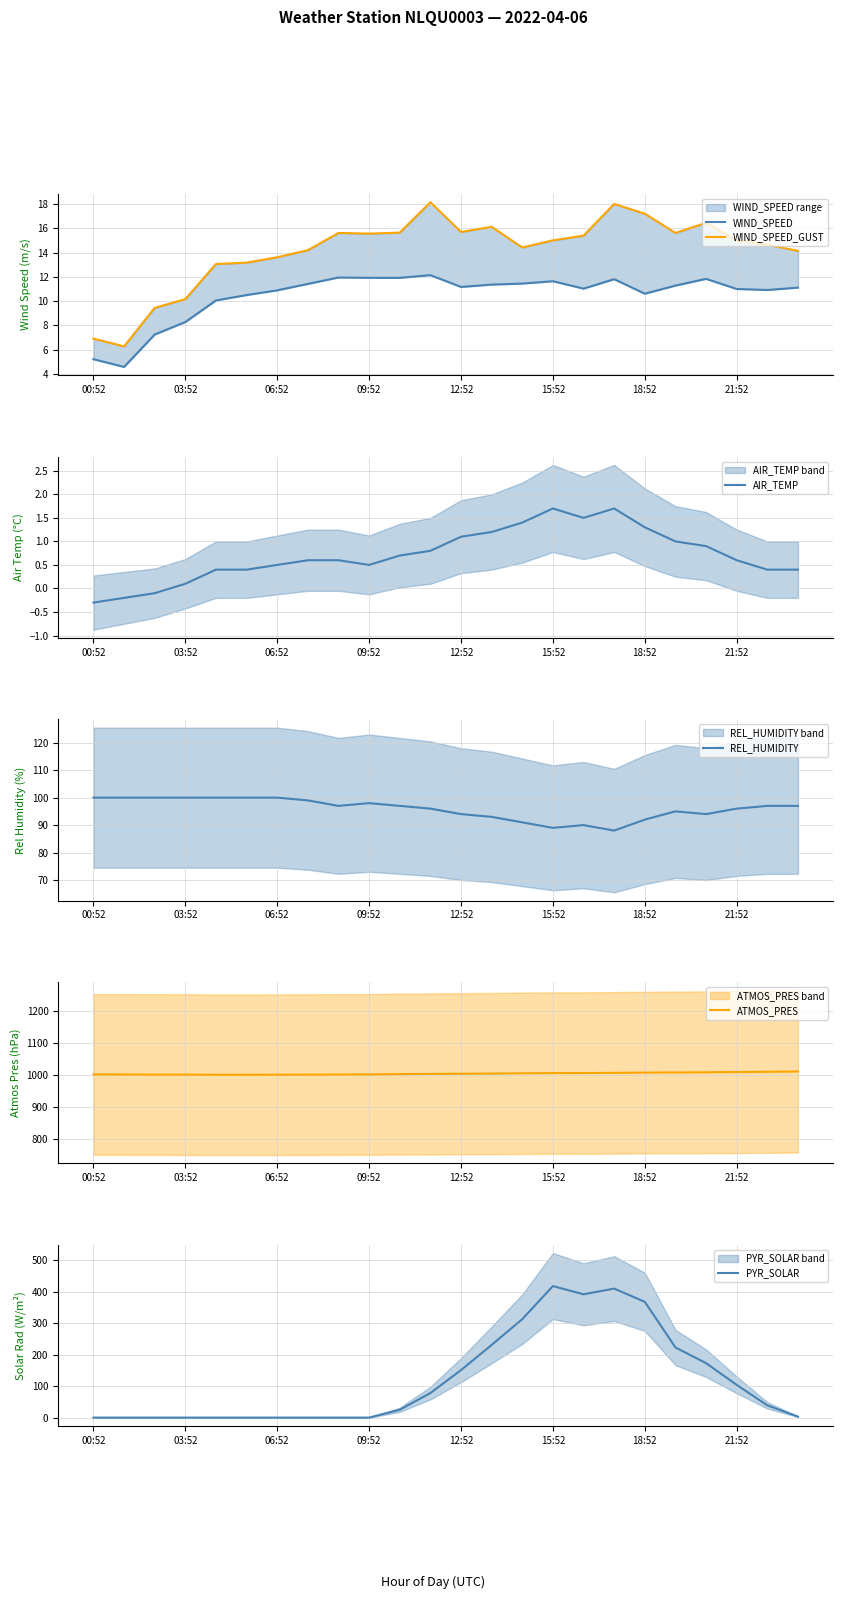

How many lines are shown in the chart?

6